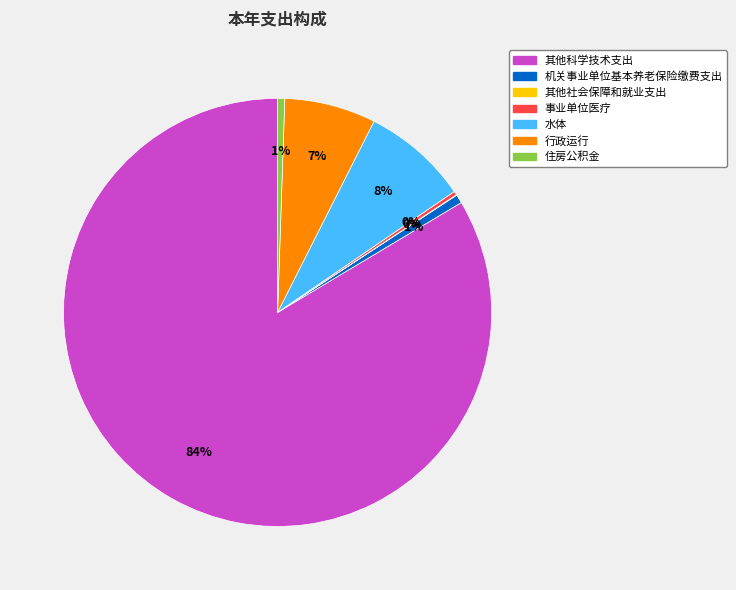

To the nearest percent, what percentage of the pie is 机关事业单位基本养老保险缴费支出?

1%